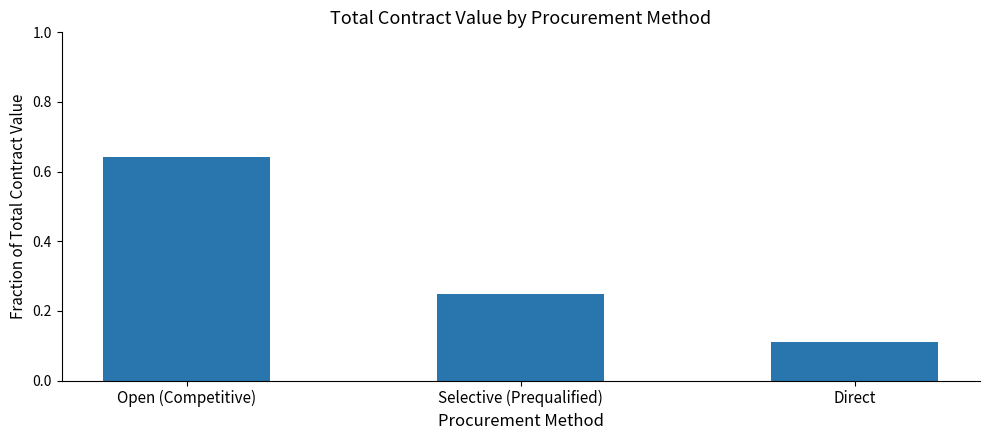

List the labels in order of value, smallest first.

Direct, Selective (Prequalified), Open (Competitive)